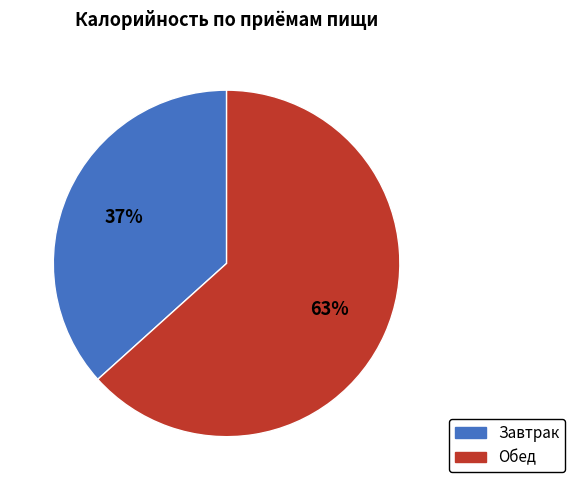

What is the smallest slice in the pie chart?

Завтрак